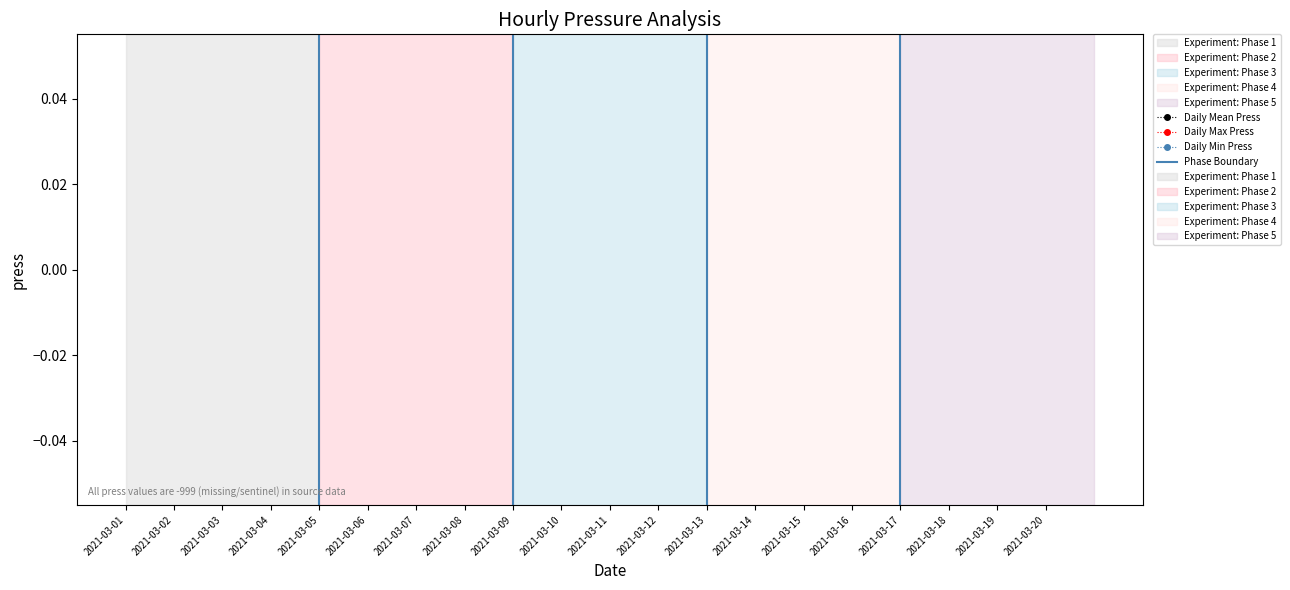

True or false: Daily Mean Press and Daily Min Press cross at least once.

False